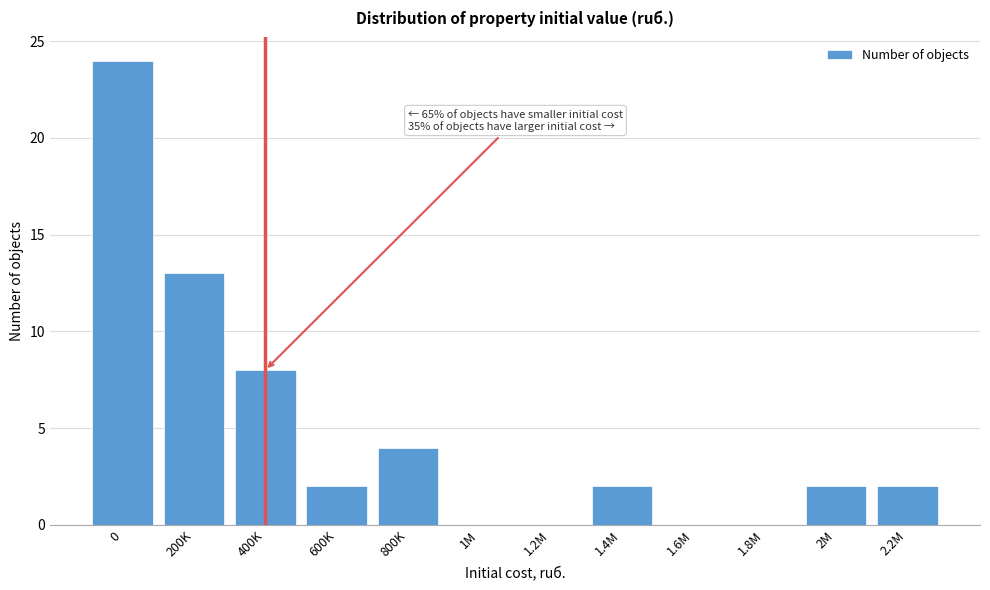

Reading left to right, transcribe all the data shown in this chart.

0=24	200K=13	400K=8	600K=2	800K=4	1M=0	1.2M=0	1.4M=2	1.6M=0	1.8M=0	2M=2	2.2M=2